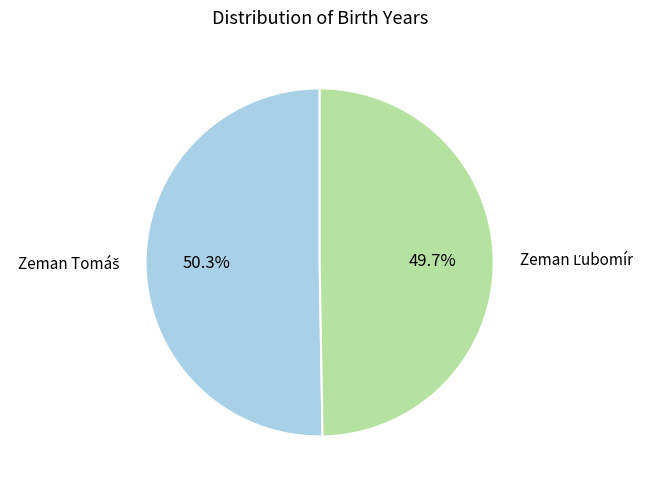

To the nearest percent, what portion does Zeman Ľubomír represent?

50%